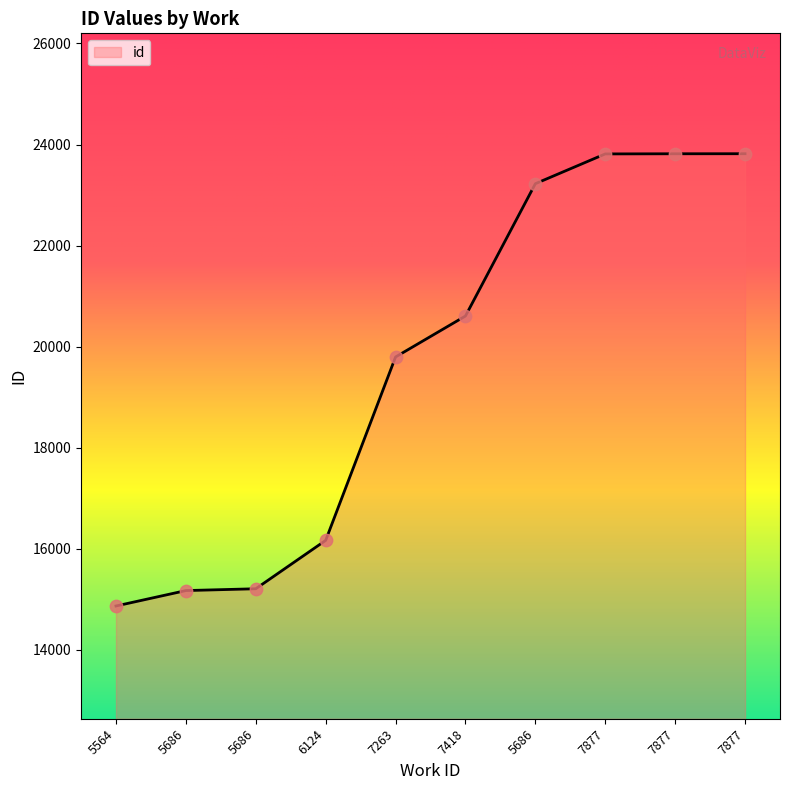

What is the change in value from 5686 to 7877?

+8607